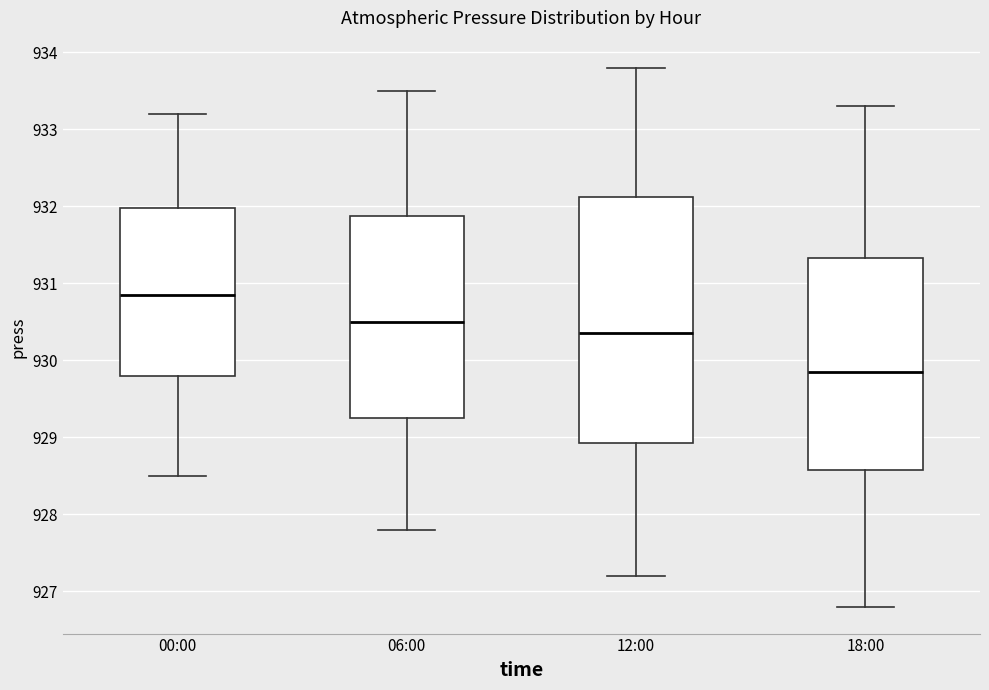

Reading left to right, read every box against the y-axis: the position of its median line, the range the box covers, and the ends of its whiskers. The values are not printed on the chart, so give them approximately, as read against the axis.

00:00: median 930.9, box 929.8 to 932.0, whiskers 928.5 to 933.2
06:00: median 930.5, box 929.3 to 931.9, whiskers 927.8 to 933.5
12:00: median 930.4, box 928.9 to 932.1, whiskers 927.2 to 933.8
18:00: median 929.9, box 928.6 to 931.3, whiskers 926.8 to 933.3